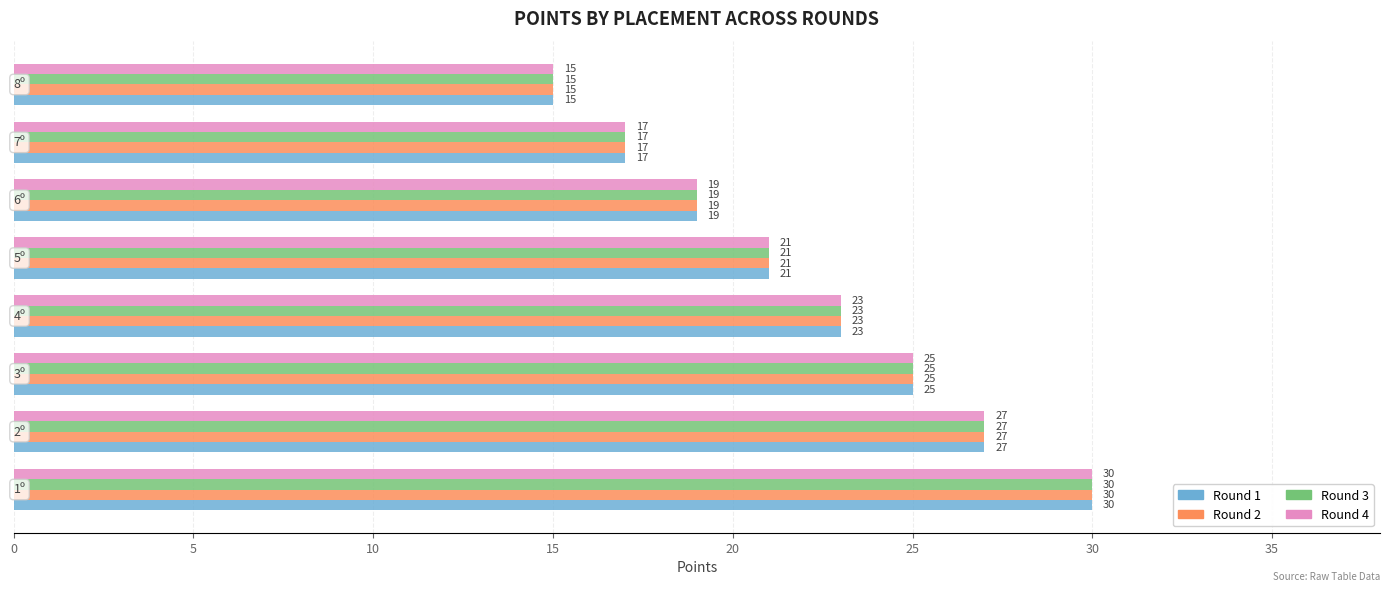

What is the average value of the Round 2 series?

22